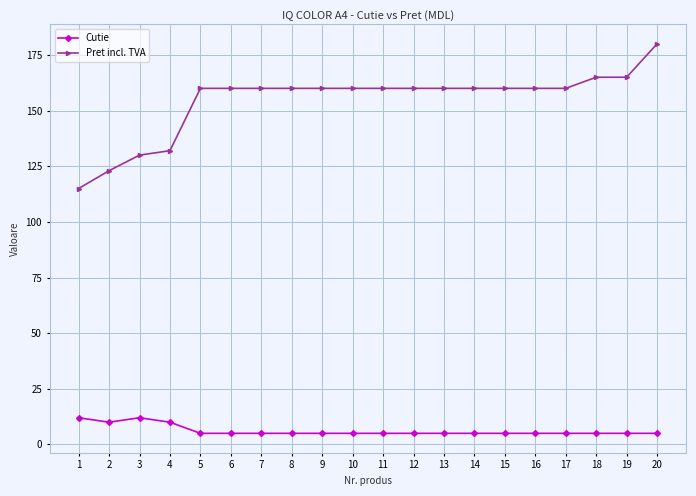

What are all the series names shown in the legend?

Cutie, Pret incl. TVA